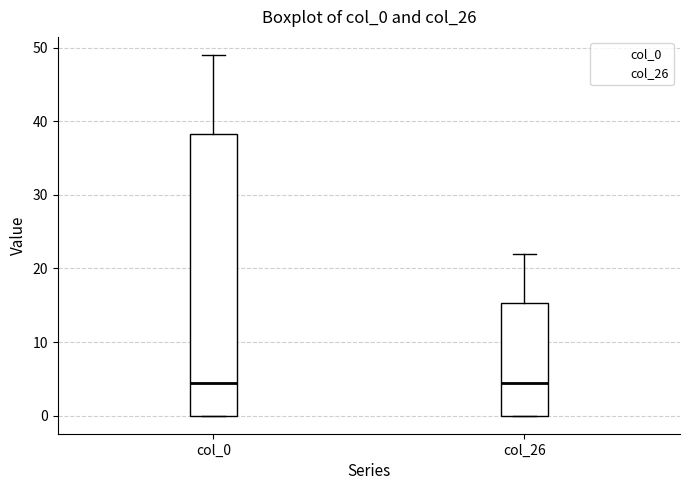

Comparing the boxes themselves (not the whiskers), which one is the tallest?

col_0